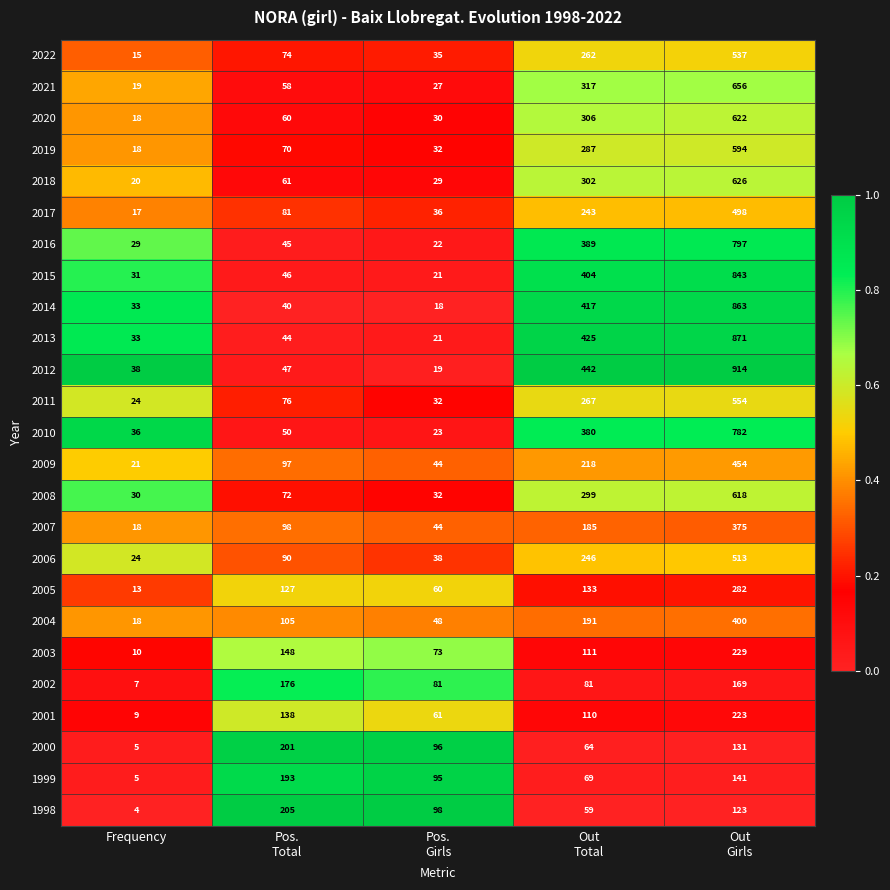

What is the greatest value displayed?

914